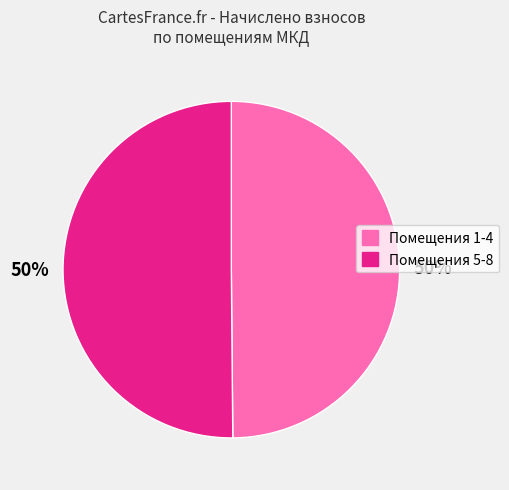

To the nearest percent, what is the average slice percentage?

50%